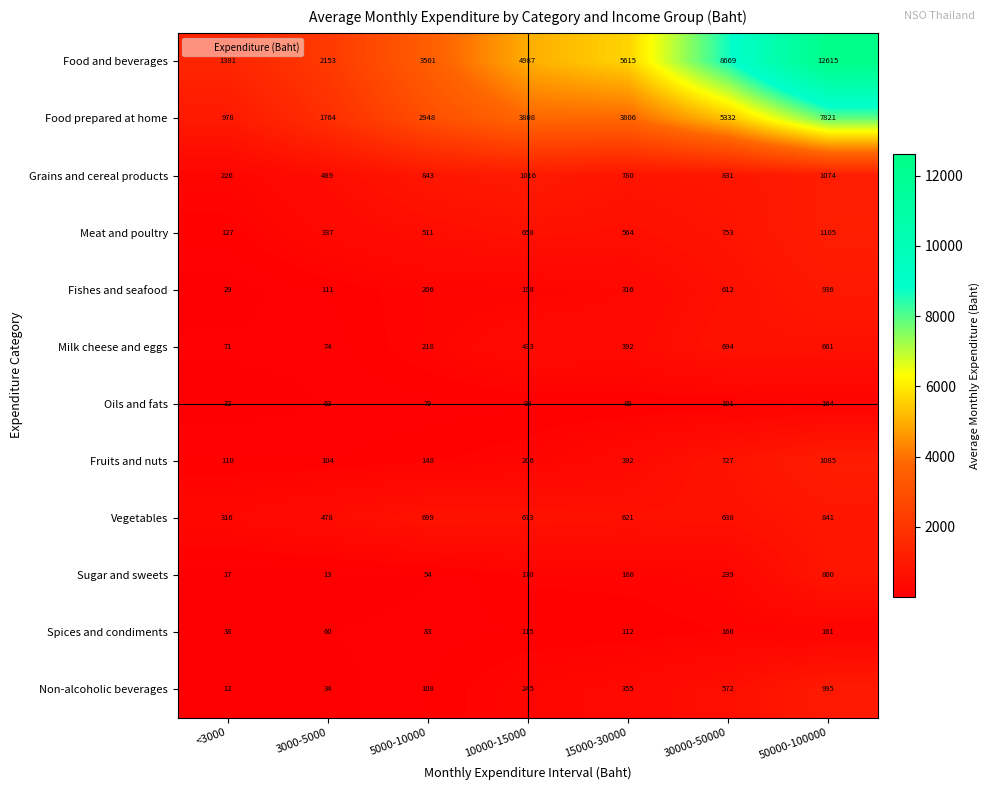

At which category is the sum across all series the highest?

50000-100000